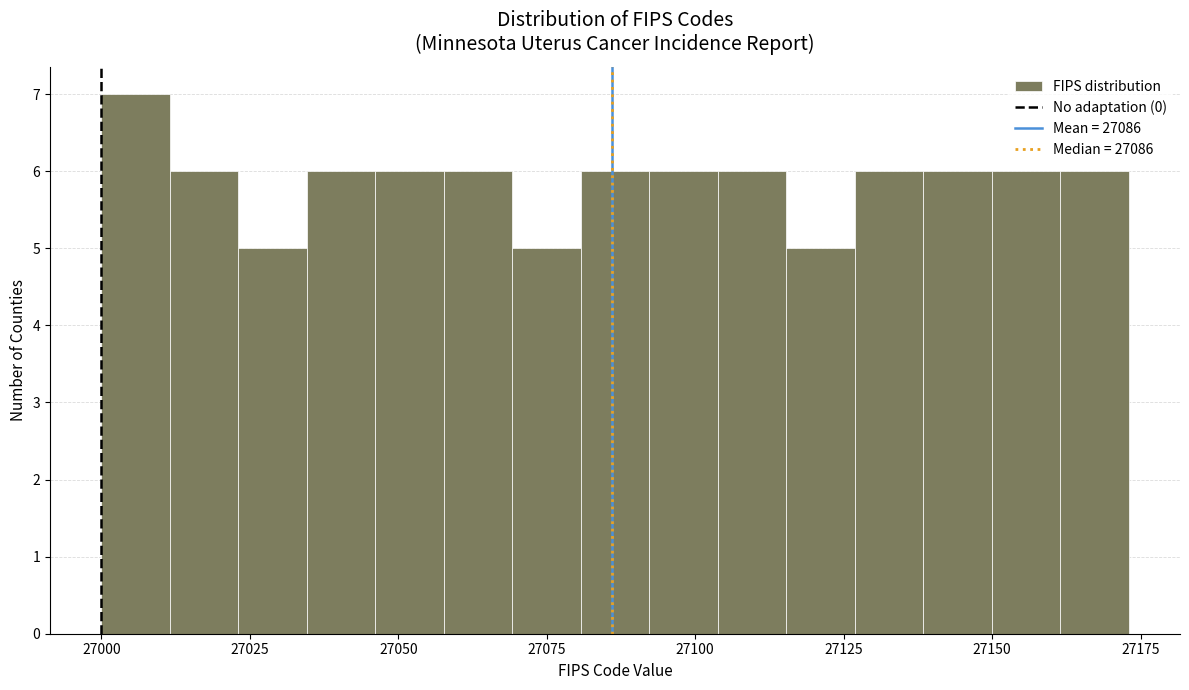

Around what value on the x-axis is the tallest bar? Give the approximate position of its centre, as read against the axis.

27005